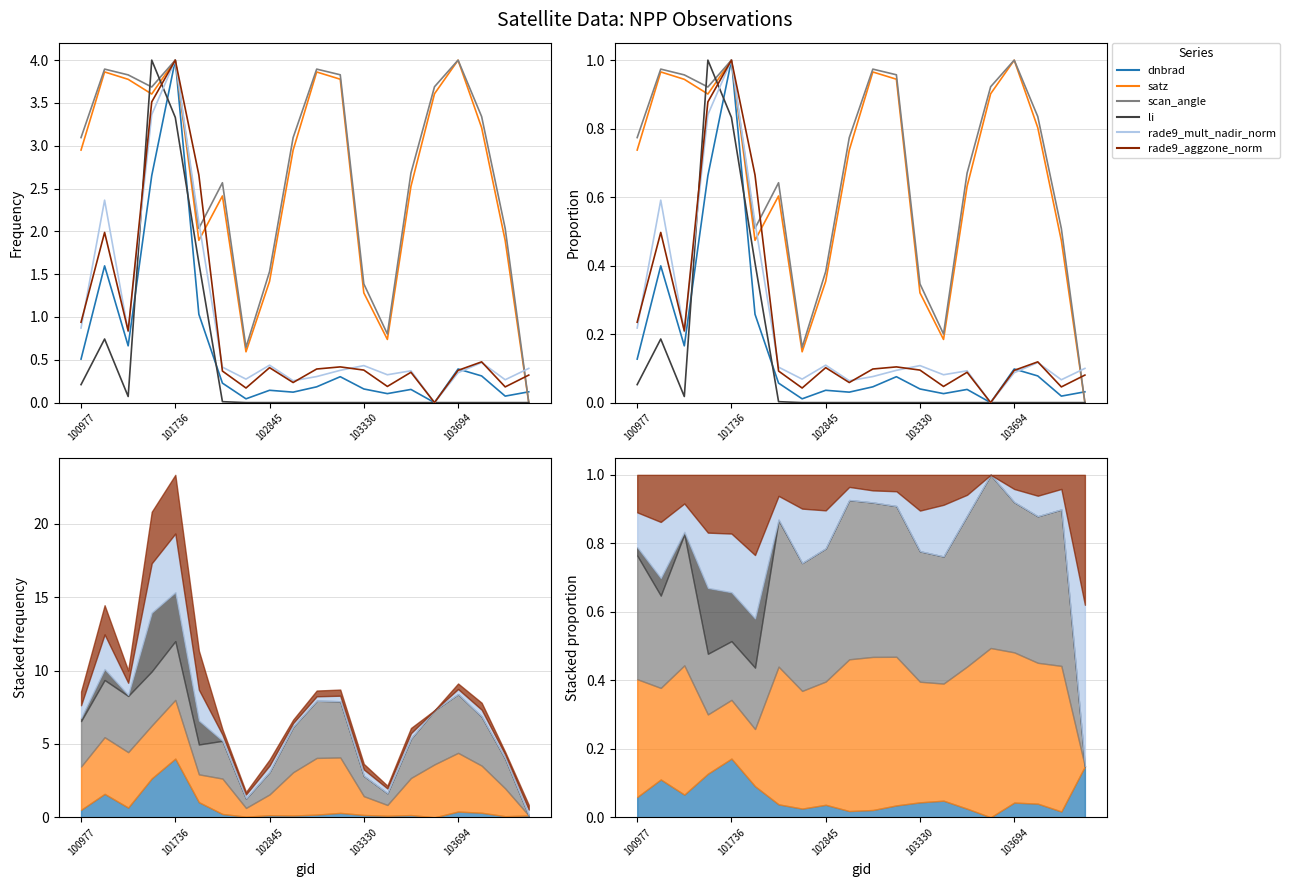

What position from the right is 5?

15